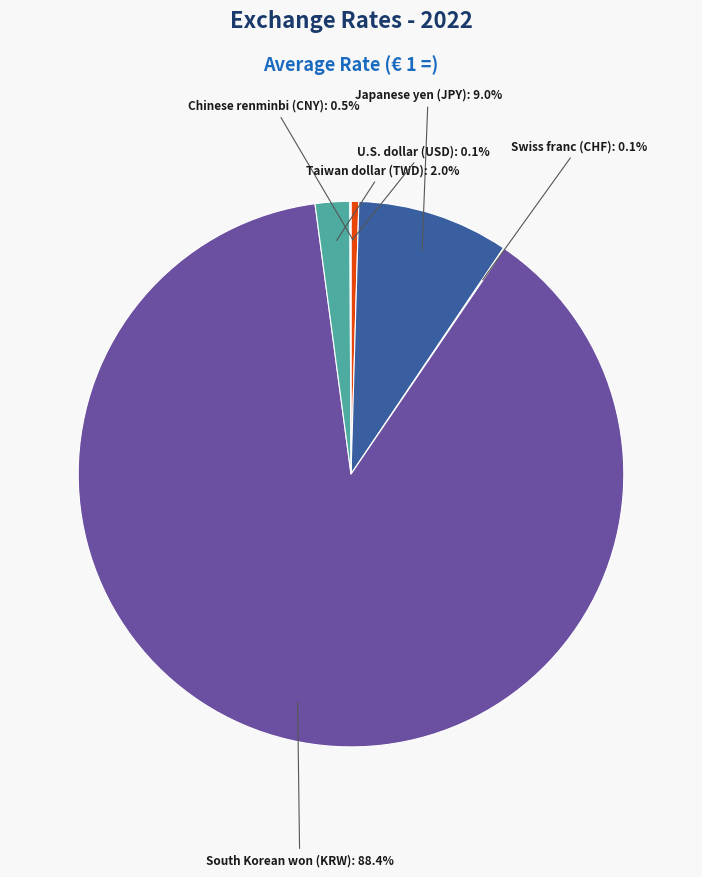

Is the sum of South Korean won (KRW) and Taiwan dollar (TWD) greater than half?

Yes